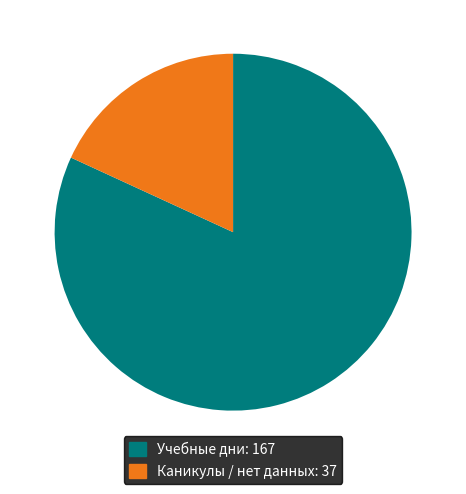

Combined, do Учебные дни: 167 and Каникулы / нет данных: 37 account for over 50%?

Yes